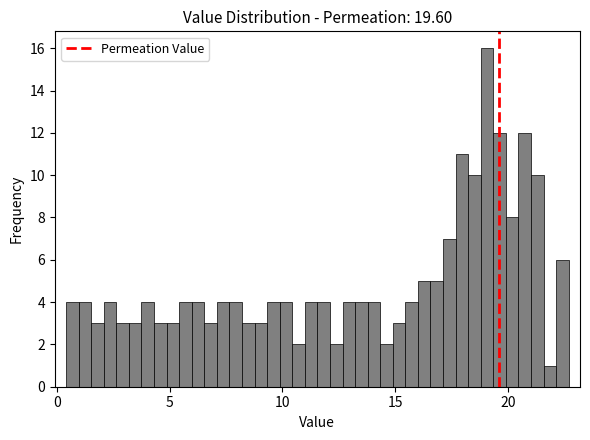

Around what value on the x-axis is the tallest bar? Give the approximate position of its centre, as read against the axis.

19.0